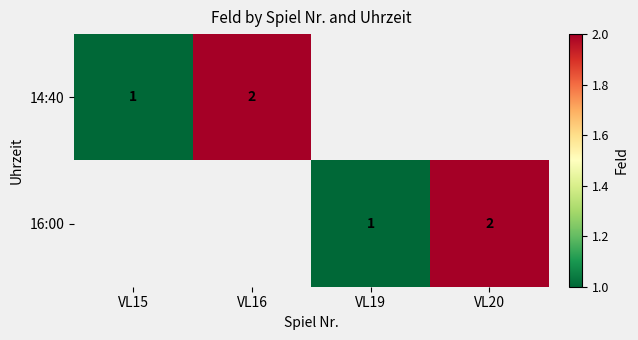

Is the value of 16:00 at VL19 greater than the value of 14:40 at VL16?

No